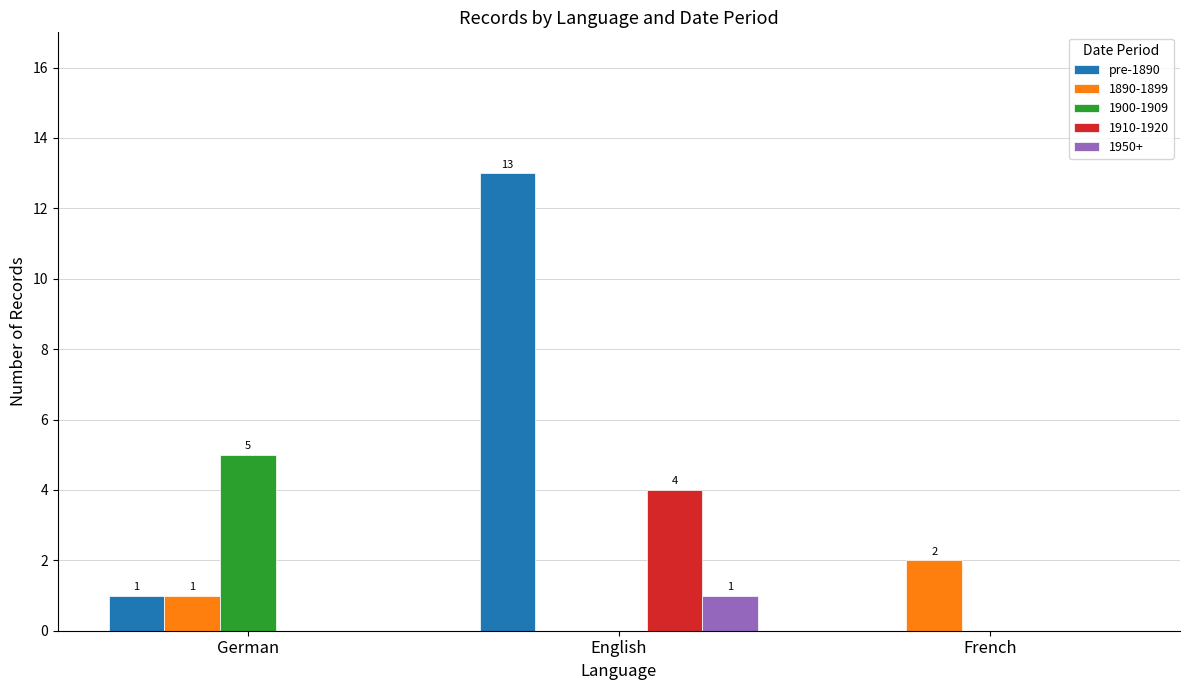

Is it true that 1950+ equals 0 at German?

True